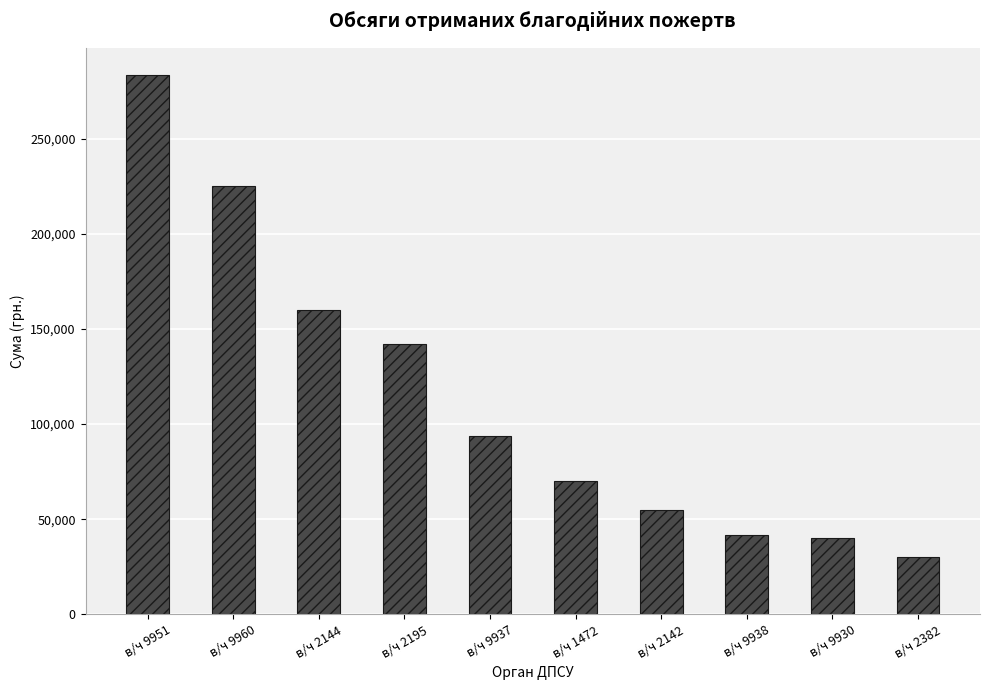

Reading left to right, transcribe all the data shown in this chart.

в/ч 9951=283500.0	в/ч 9960=225010.7	в/ч 2144=160000.0	в/ч 2195=142000.0	в/ч 9937=94000.0	в/ч 1472=70000.0	в/ч 2142=55000.0	в/ч 9938=42000.0	в/ч 9930=40000.0	в/ч 2382=30000.0